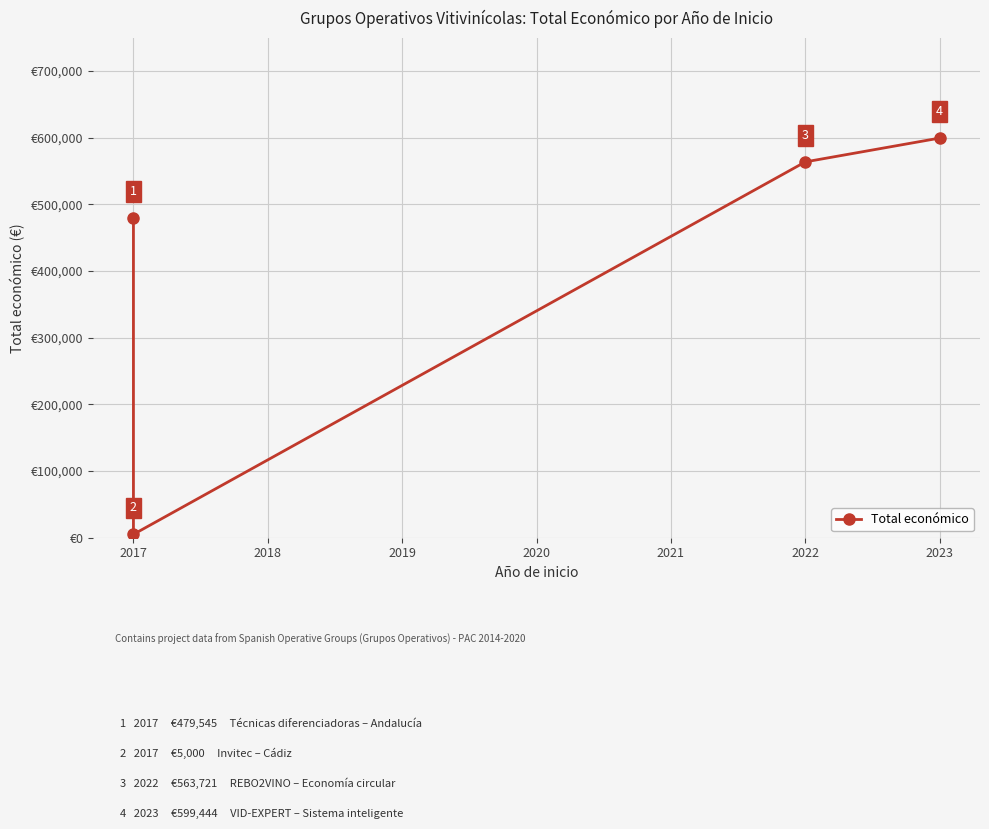

Reading left to right, list all the values displayed in this chart.

479545	5000	563721	599444